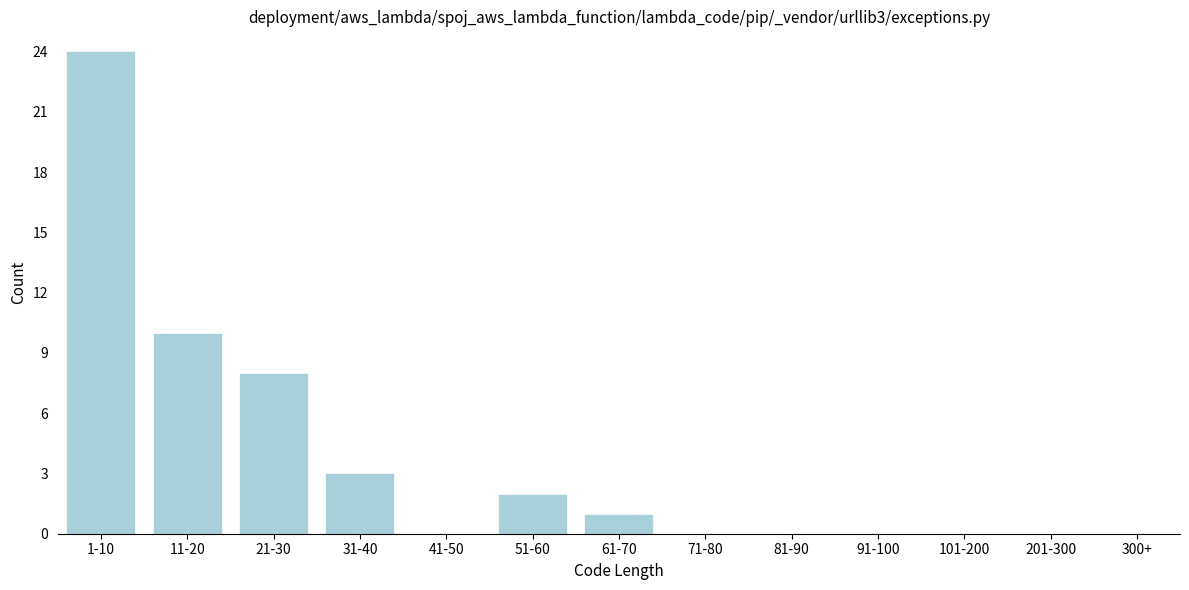

Reading left to right, transcribe all the data shown in this chart.

1-10=24	11-20=10	21-30=8	31-40=3	41-50=0	51-60=2	61-70=1	71-80=0	81-90=0	91-100=0	101-200=0	201-300=0	300+=0